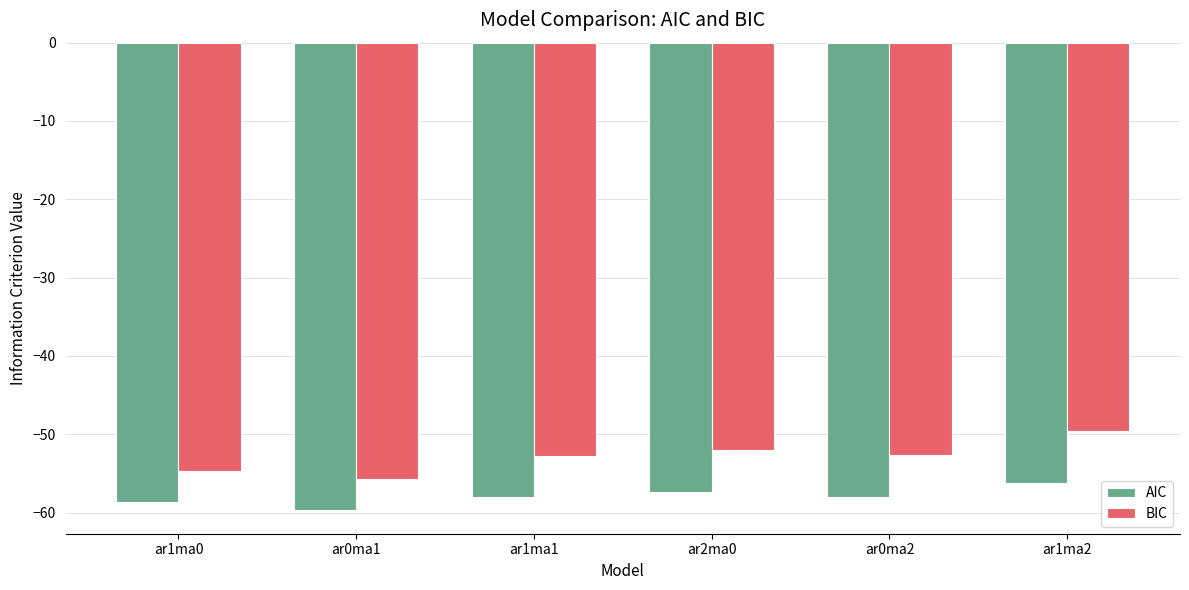

Is the value of BIC at ar1ma0 greater than the value of AIC at ar1ma2?

Yes